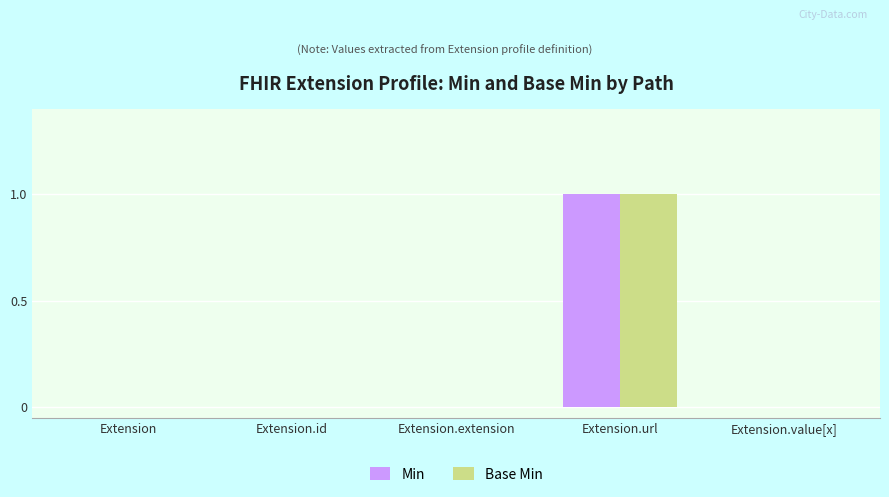

Is the value of Min at Extension.url greater than the value of Base Min at Extension.id?

Yes